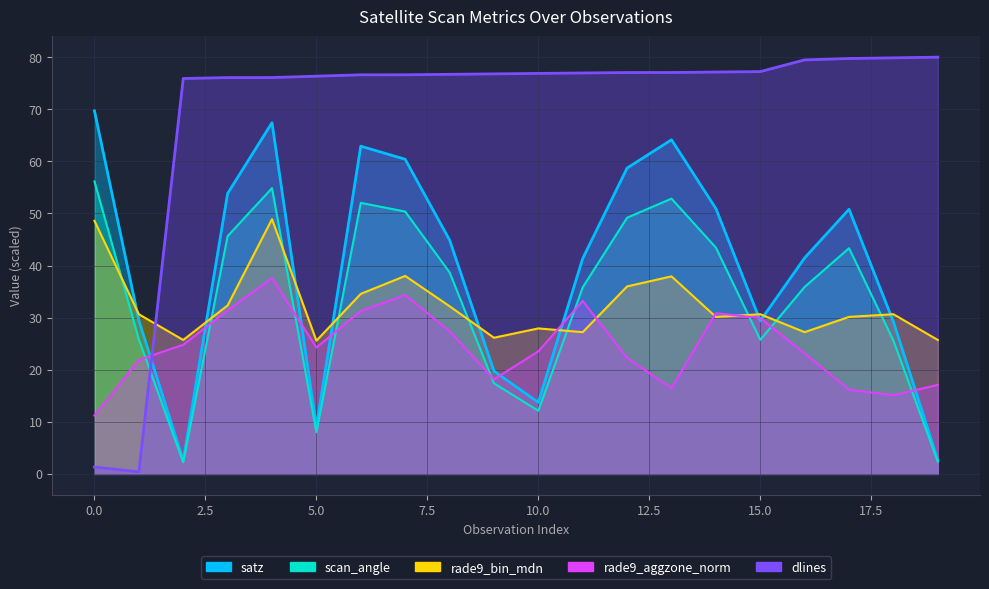

True or false: rade9_aggzone_norm has a value of 29.9 at 15.

True